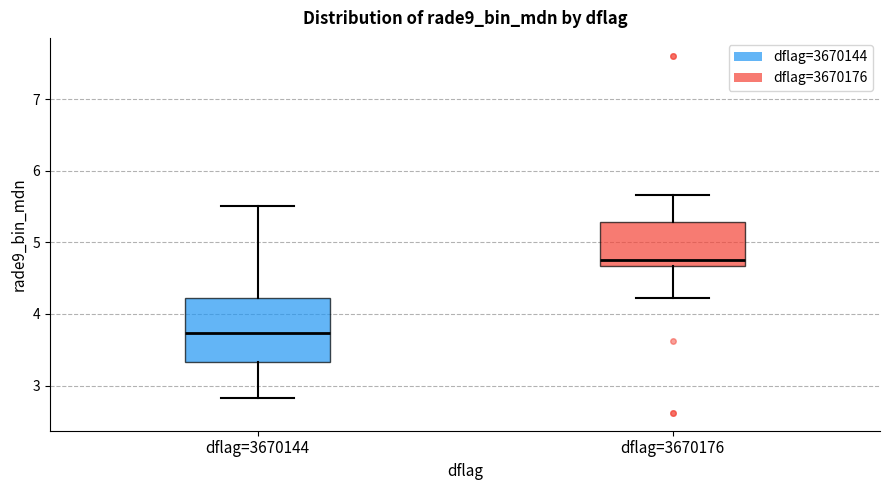

Reading left to right, transcribe this box plot: for each box, give where its median line is, the range the box spans, and where its two whiskers end, as read against the y-axis. The values are not printed on the chart, so give them approximately, as read against the axis.

dflag=3670144: median 3.7, box 3.3 to 4.2, whiskers 2.8 to 5.5
dflag=3670176: median 4.8, box 4.7 to 5.3, whiskers 4.2 to 5.7